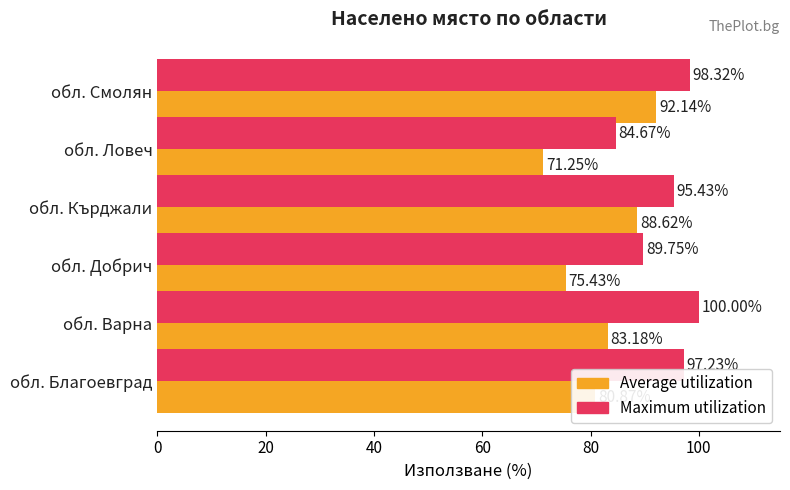

Rank the categories by Average utilization value from lowest to highest.

обл. Ловеч, обл. Добрич, обл. Благоевград, обл. Варна, обл. Кърджали, обл. Смолян